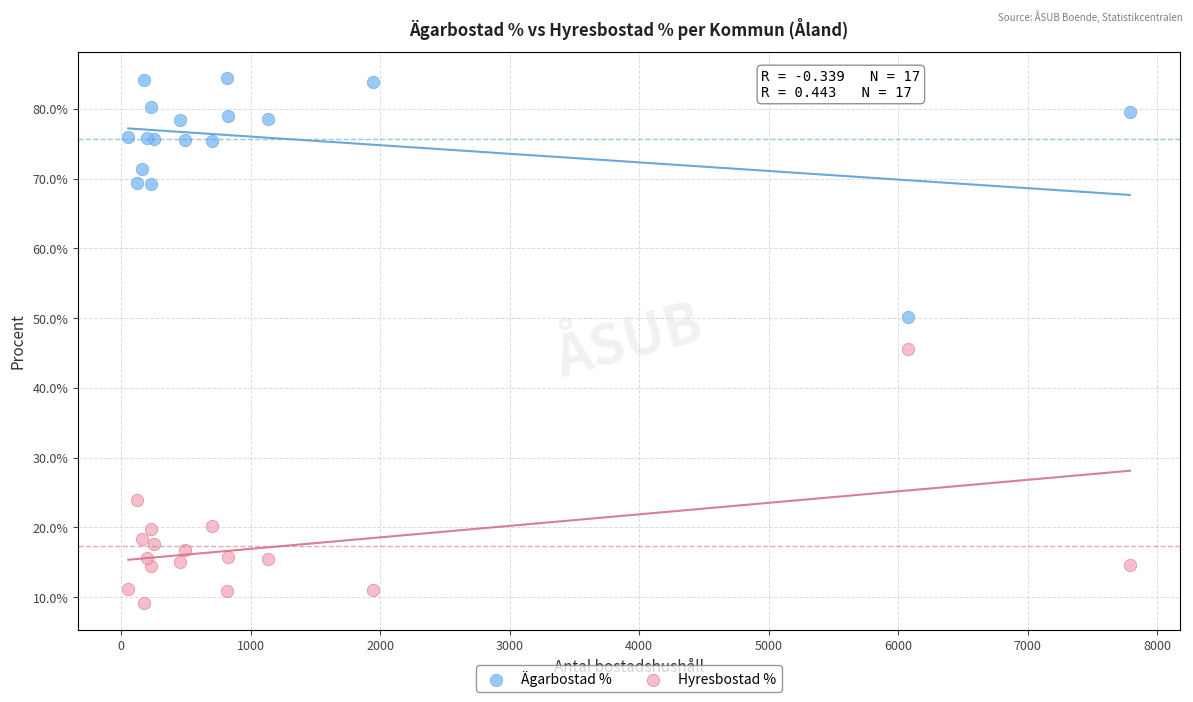

Which series has the widest spread of Y values?

Hyresbostad %